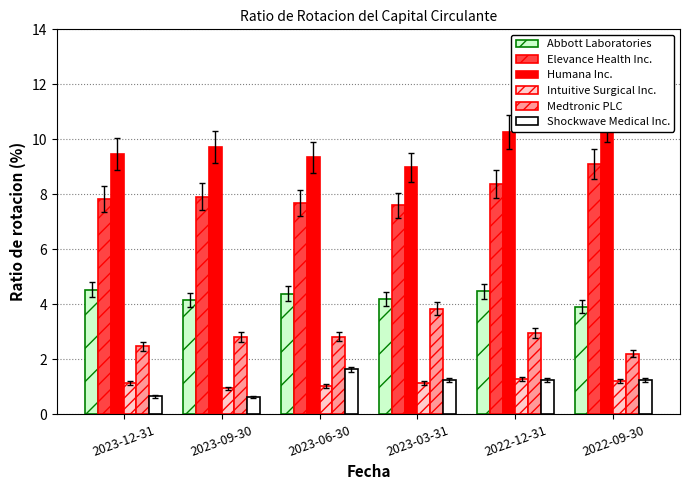

What value does the Medtronic PLC series have at 2022-12-31?

3.0